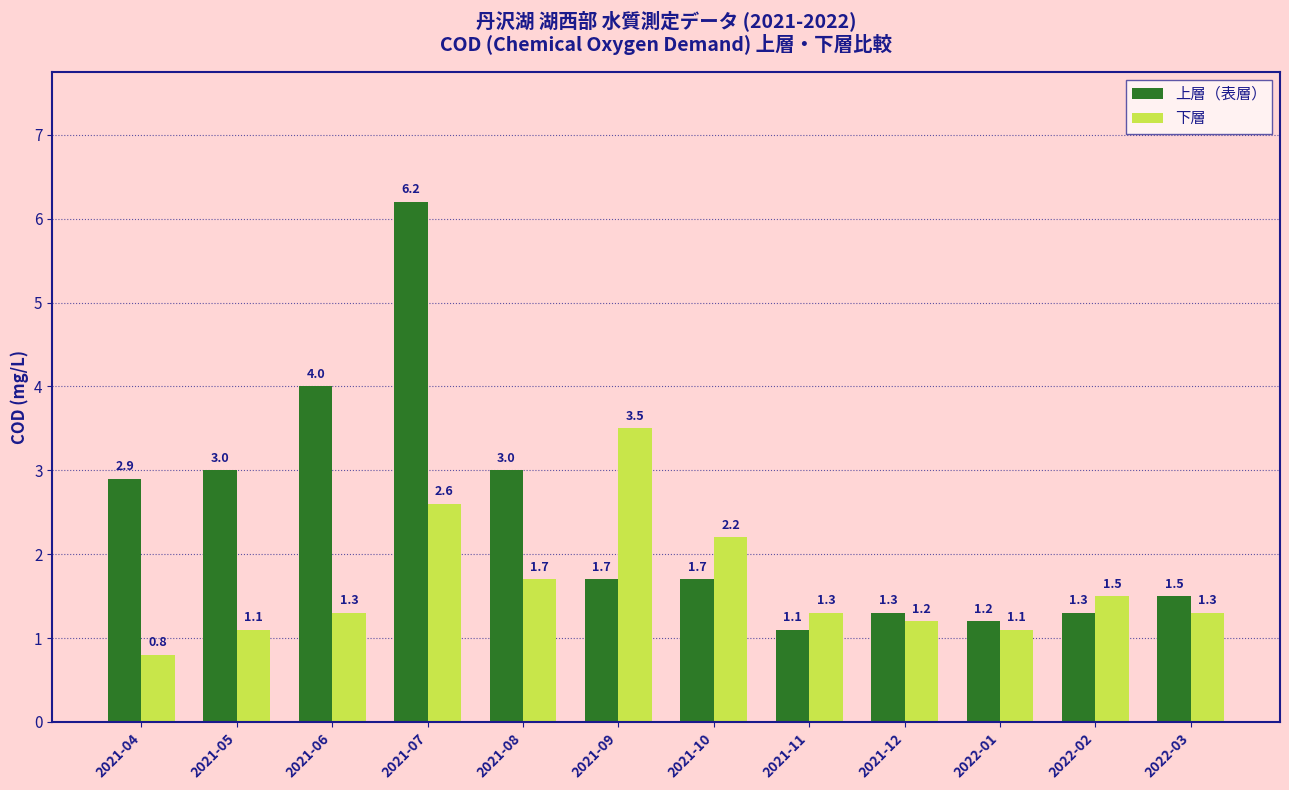

What is the total value across all series at 2021-04?

3.7